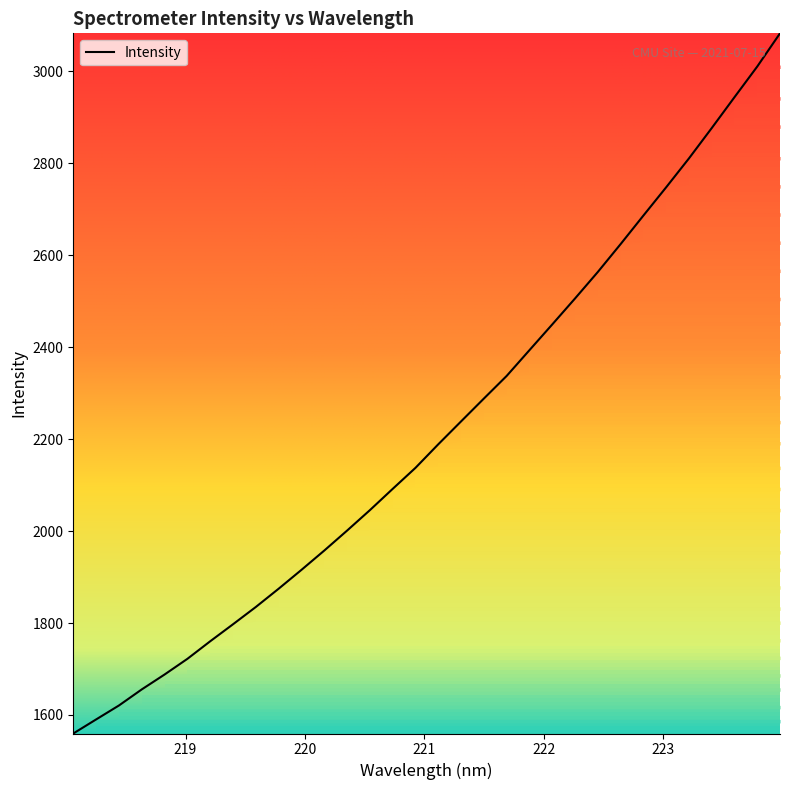

What is the smallest value displayed?

1559.8